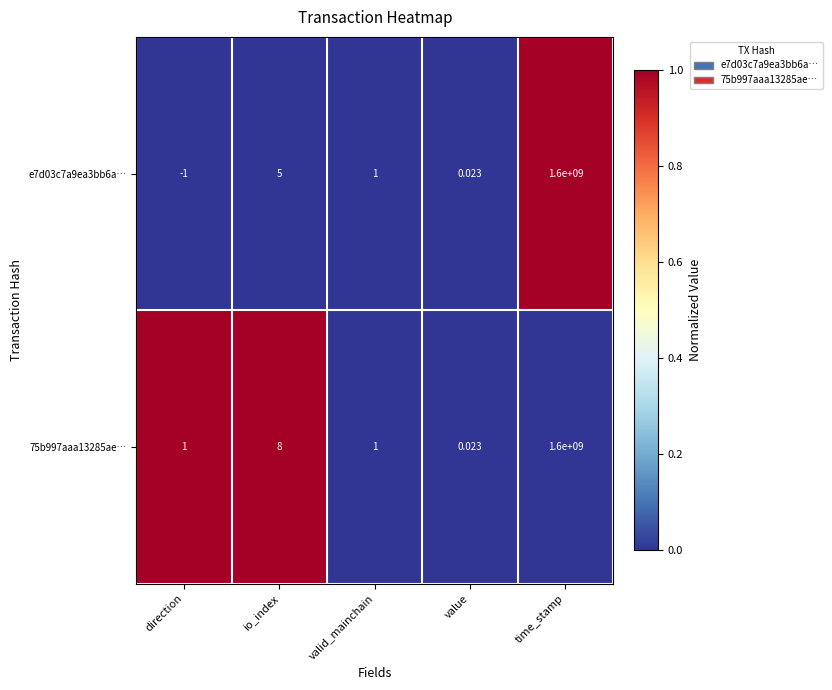

Which series has the widest spread of values?

e7d03c7a9ea3bb6a…